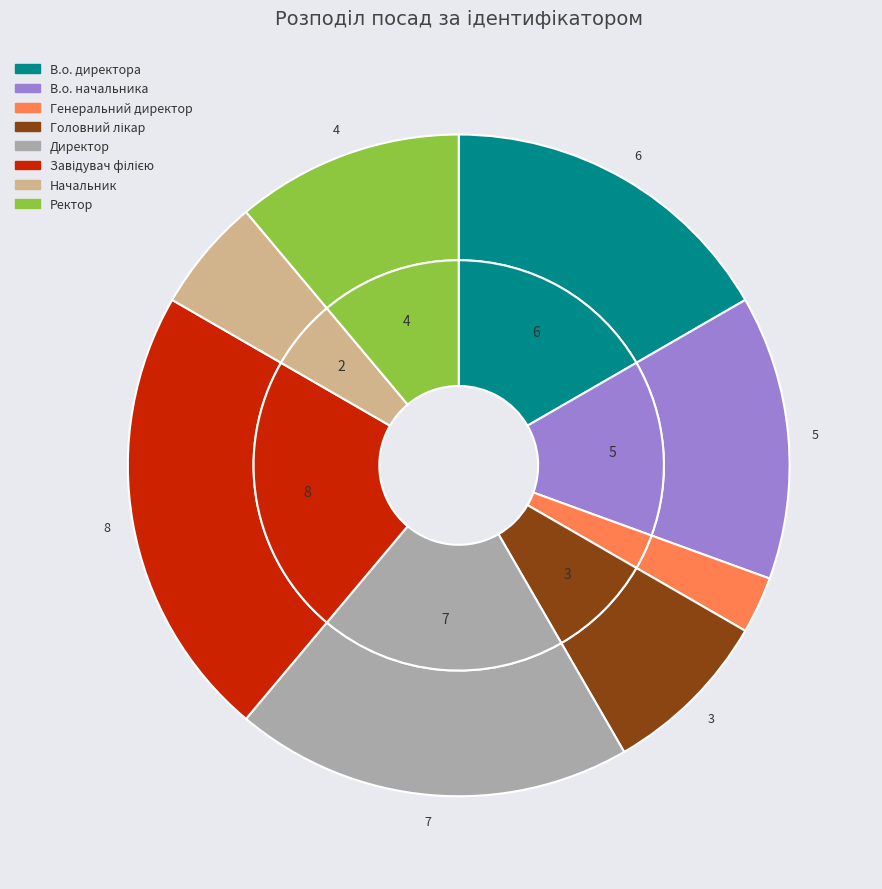

What percentage is the В.о. директора slice, to the nearest percent?

17%